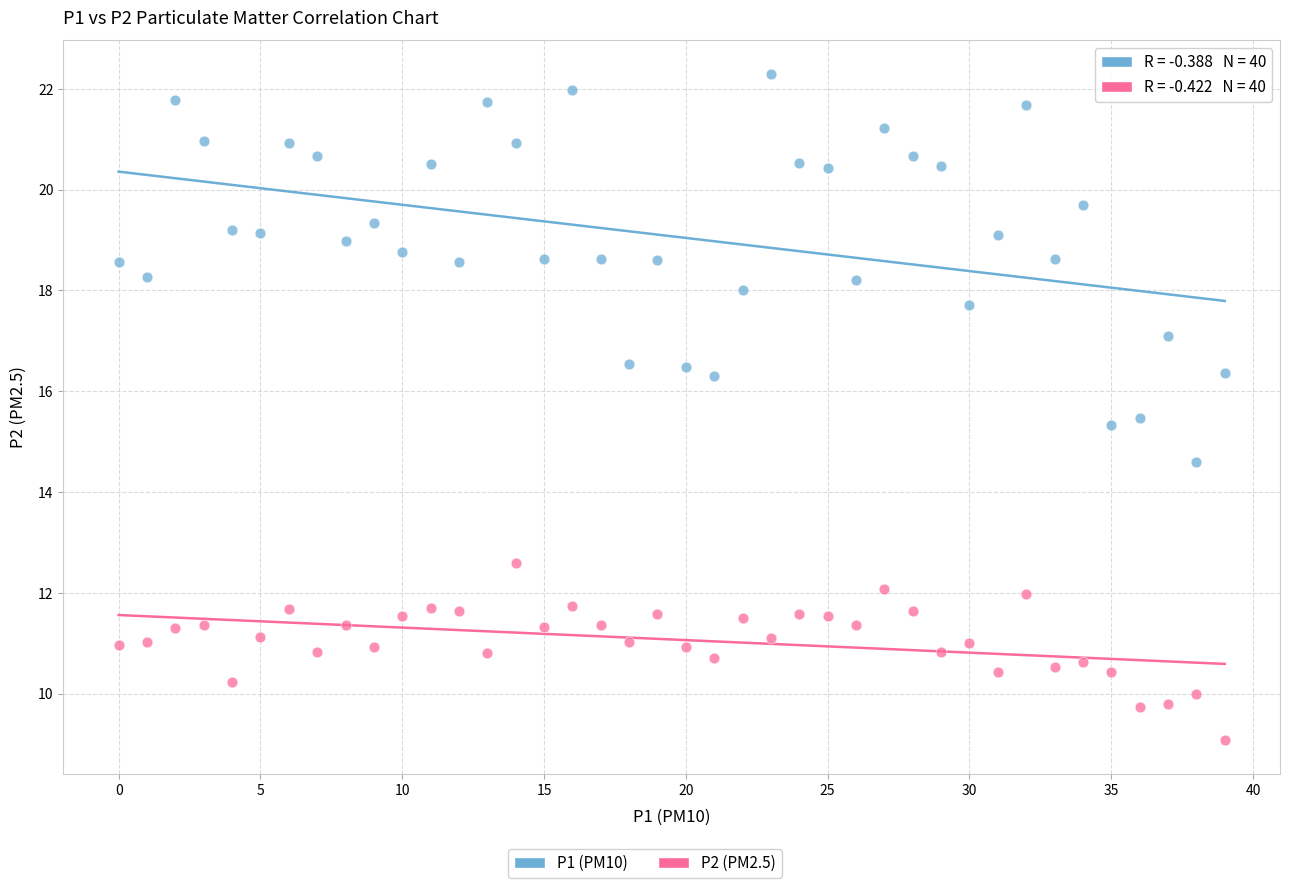

Which series reaches the maximum Y coordinate?

P1 (PM10)